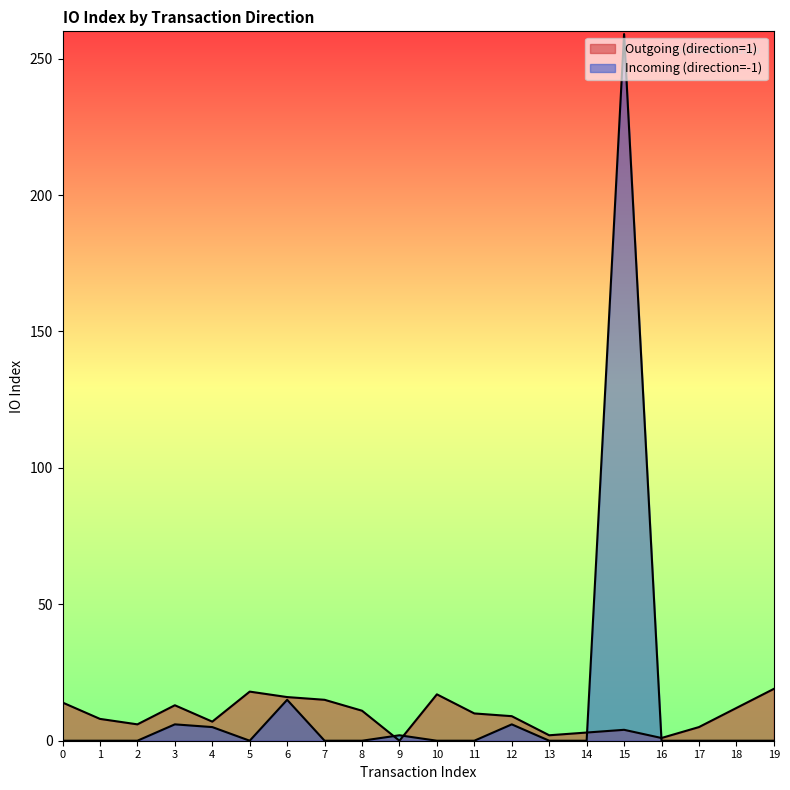

Where is the first local maximum for Incoming (direction=-1)?

3